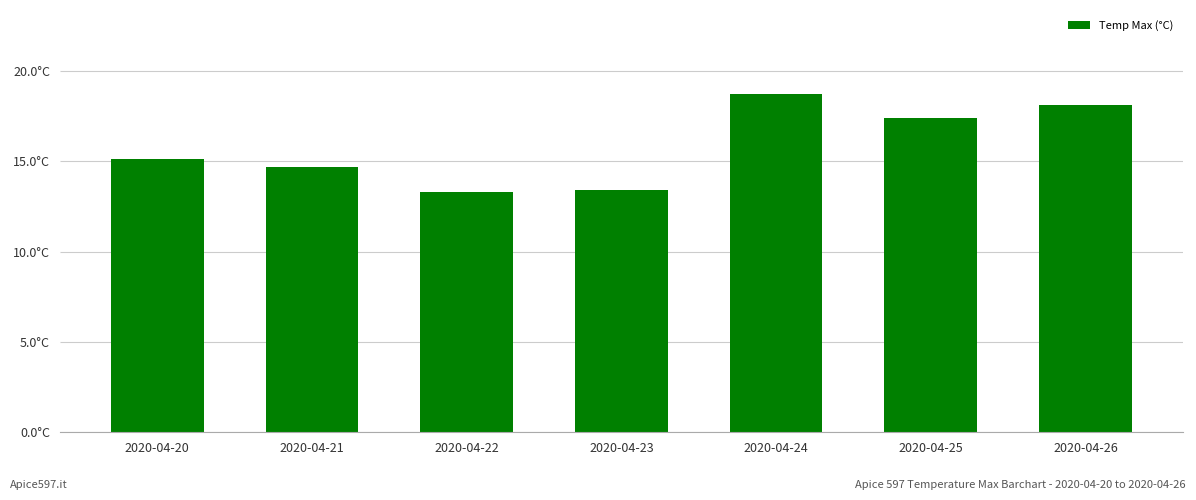

List the labels in order of value, smallest first.

2020-04-22, 2020-04-23, 2020-04-21, 2020-04-20, 2020-04-25, 2020-04-26, 2020-04-24